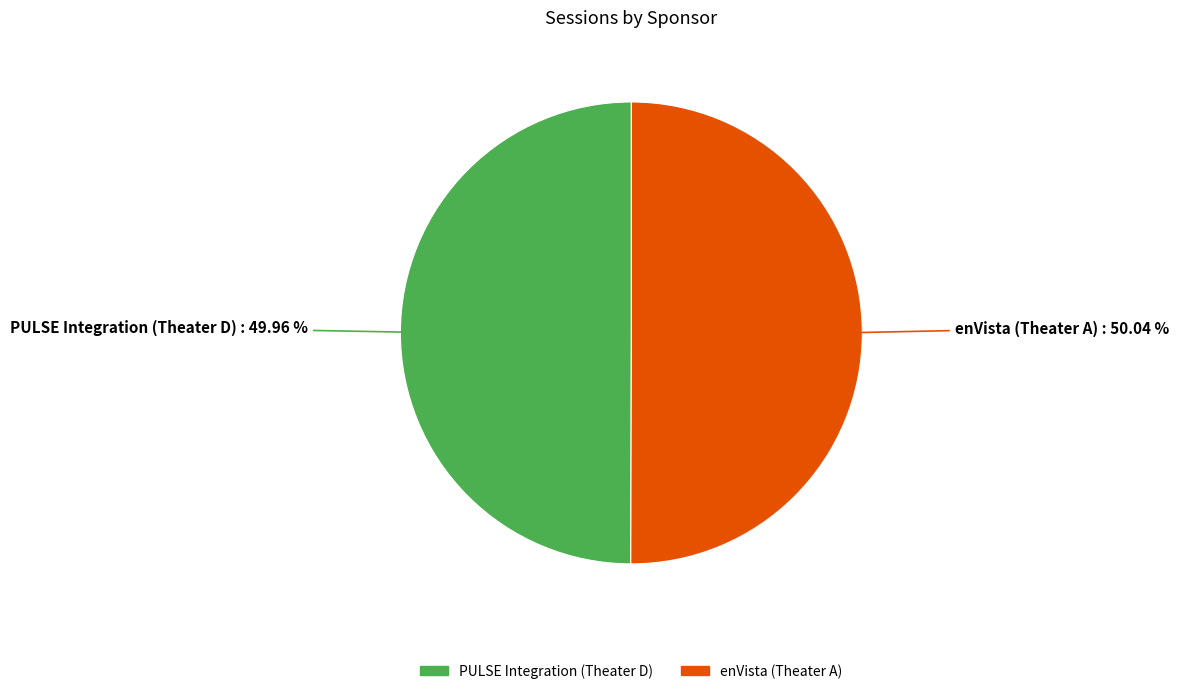

To the nearest percent, what portion does enVista (Theater A) represent?

50%